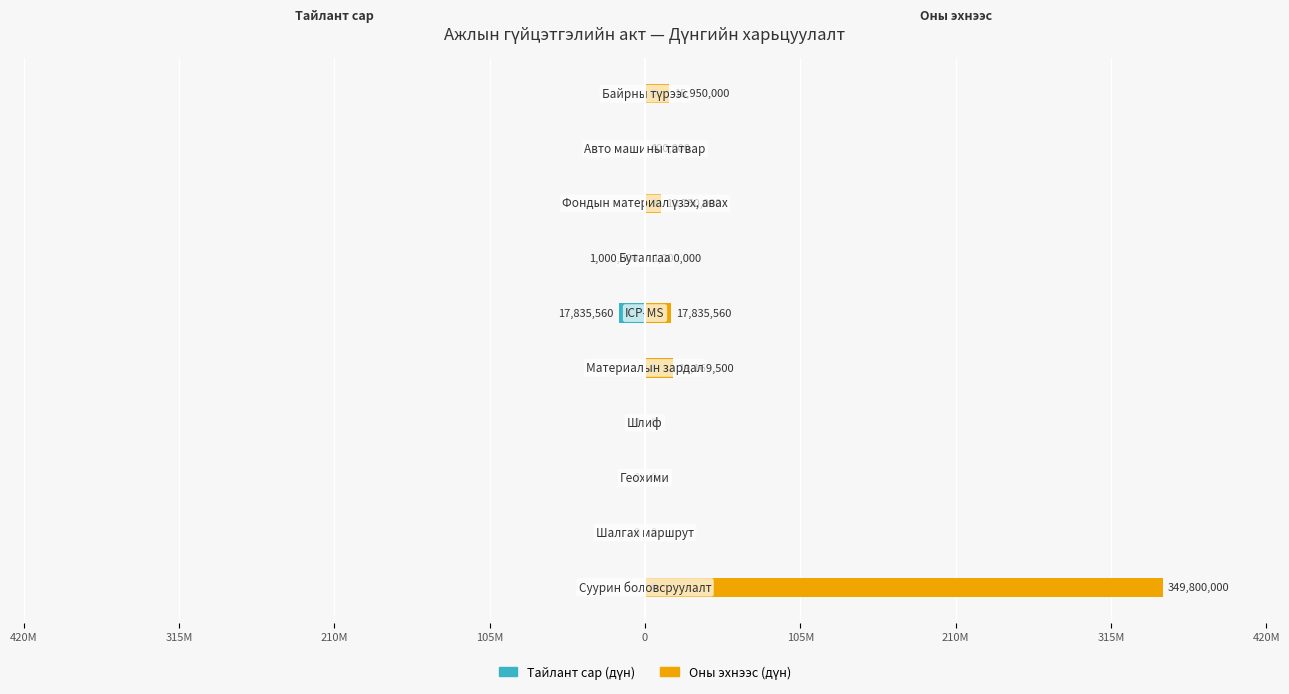

List the series in order of their overall mean, highest first.

Оны эхнээс (дүн), Тайлант сар (дүн)